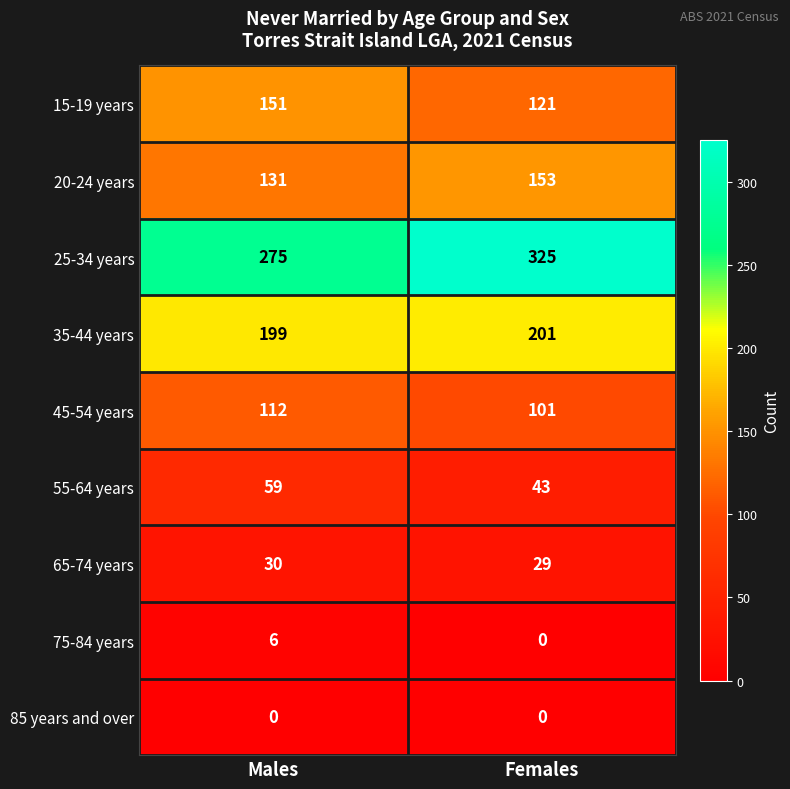

What value does the 25-34 years series have at Males, to the nearest 10?

280